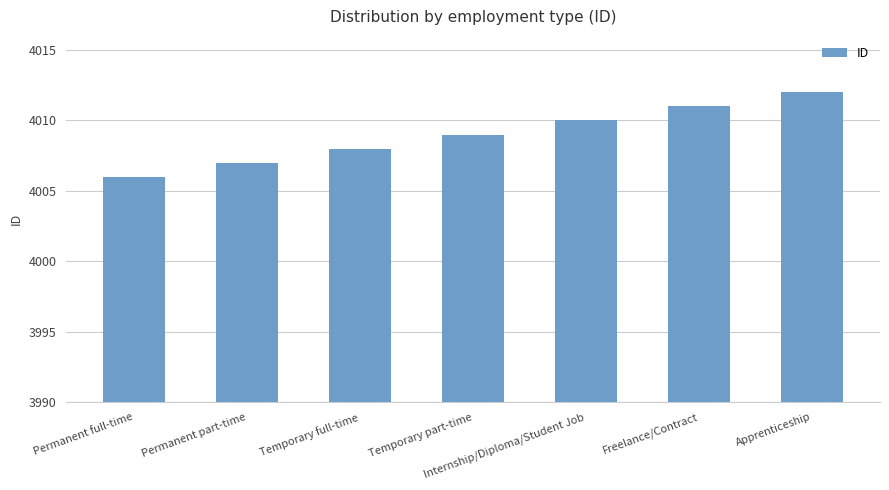

Reading left to right, extract all data points from this chart.

Permanent full-time=4006	Permanent part-time=4007	Temporary full-time=4008	Temporary part-time=4009	Internship/Diploma/Student Job=4010	Freelance/Contract=4011	Apprenticeship=4012